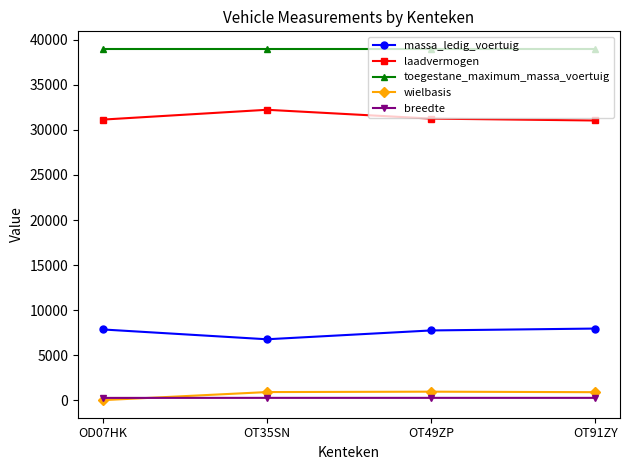

What is the difference between the maximum and minimum values in the massa_ledig_voertuig series?

1190